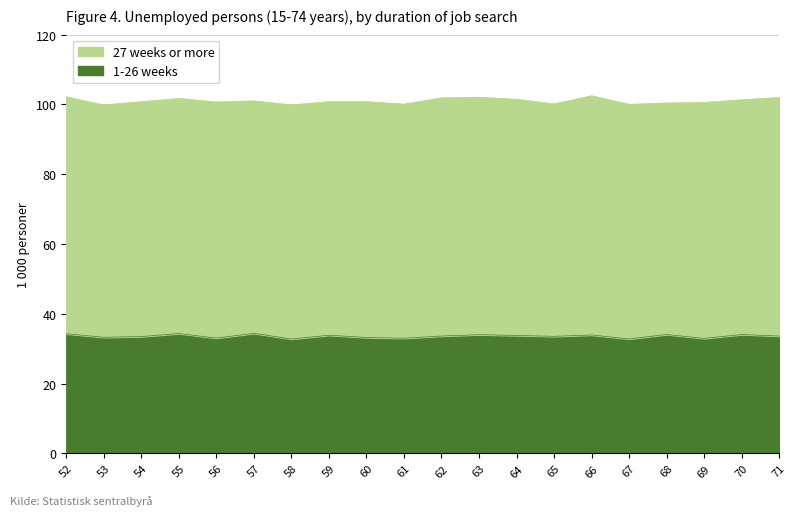

True or false: the data has more than 2 interior local peaks.

True